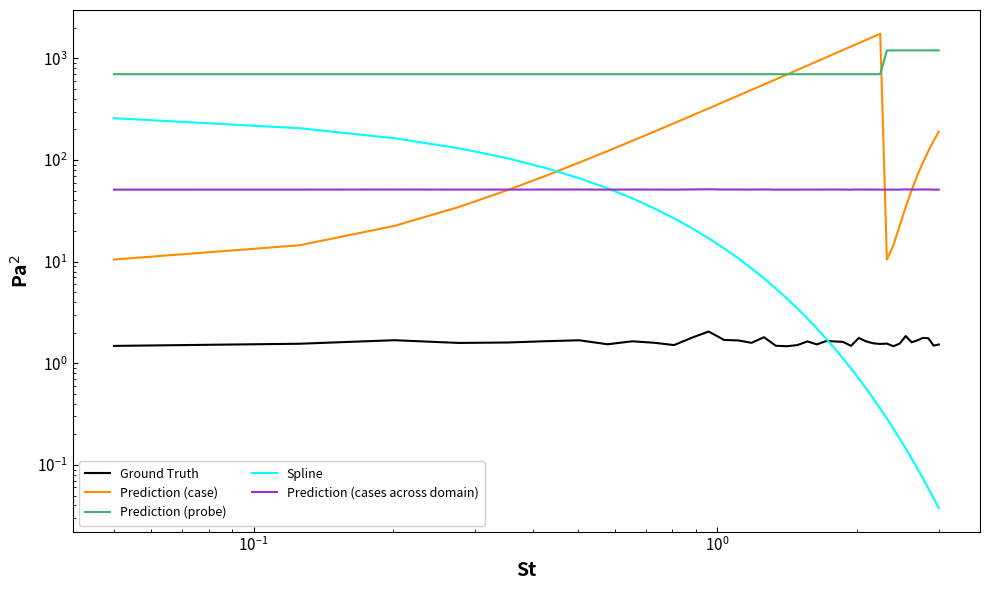

Is the value of Prediction (case) at 14 greater than the value of Prediction (probe) at 27?

No